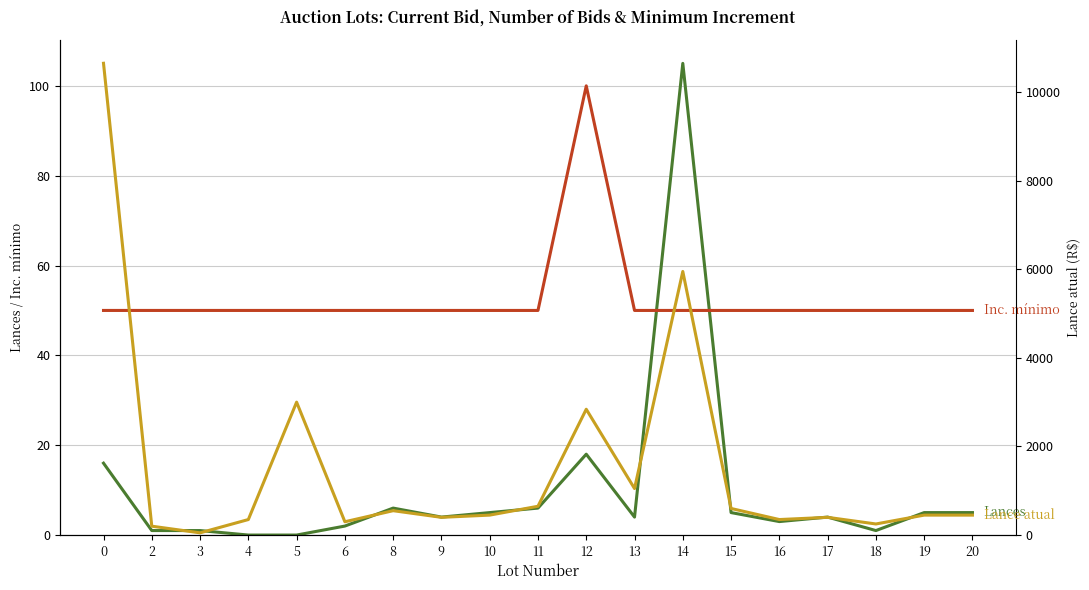

How many lines are shown in the chart?

3